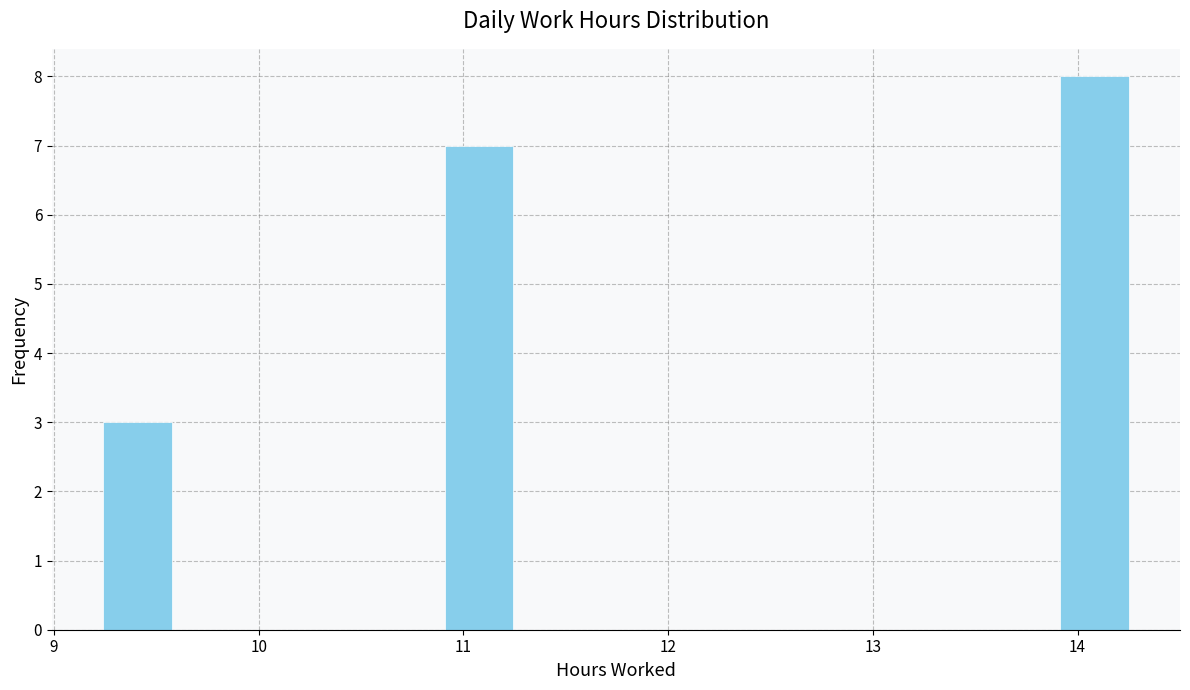

Around what value on the x-axis is the tallest bar? Give the approximate position of its centre, as read against the axis.

14.1